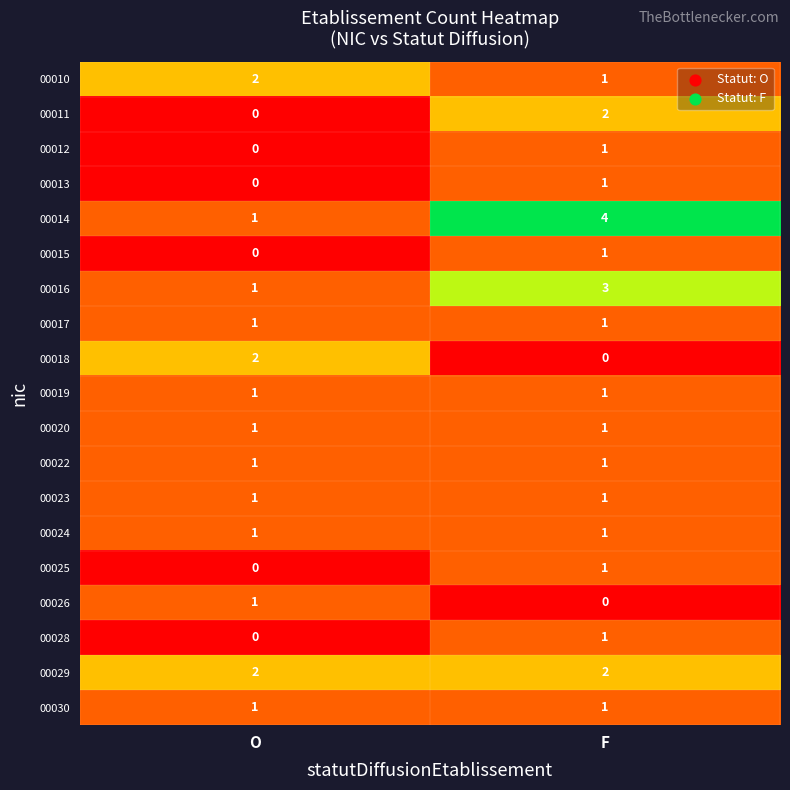

What is the difference between the highest and lowest values at O?

2